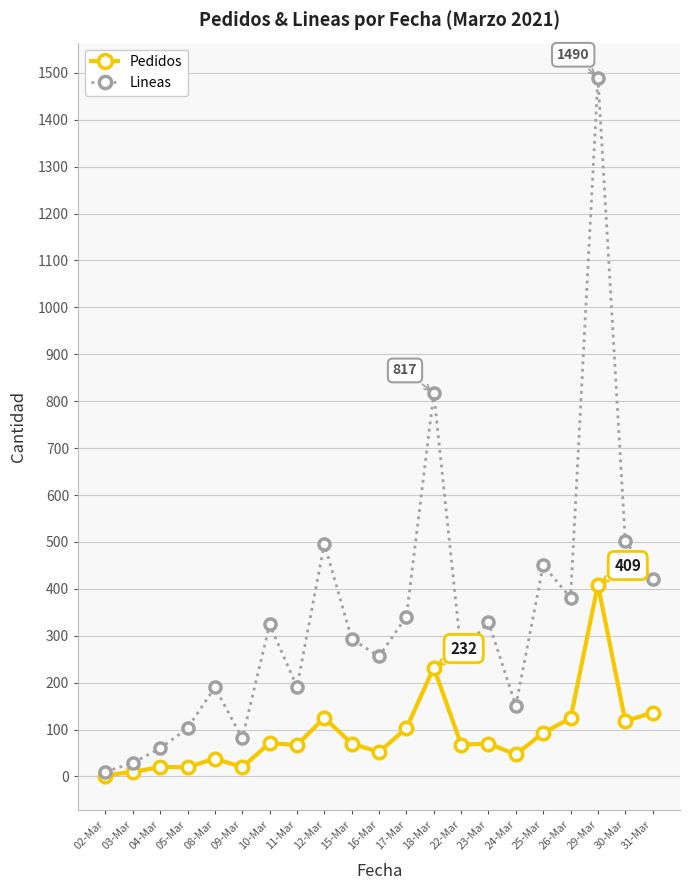

How many interior local peaks does the Lineas series have?

7